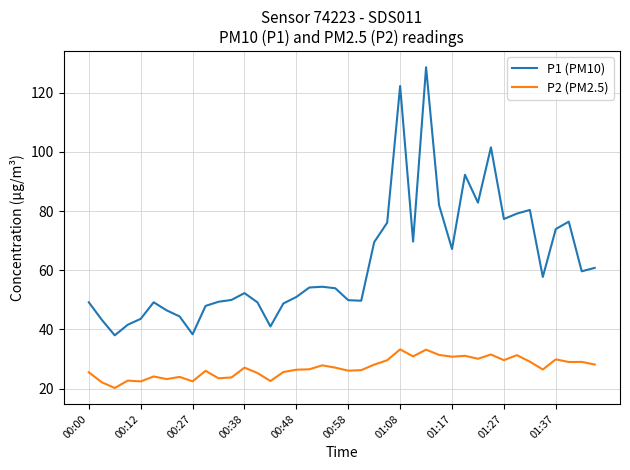

Which series has the largest range (max minus min)?

P1 (PM10)